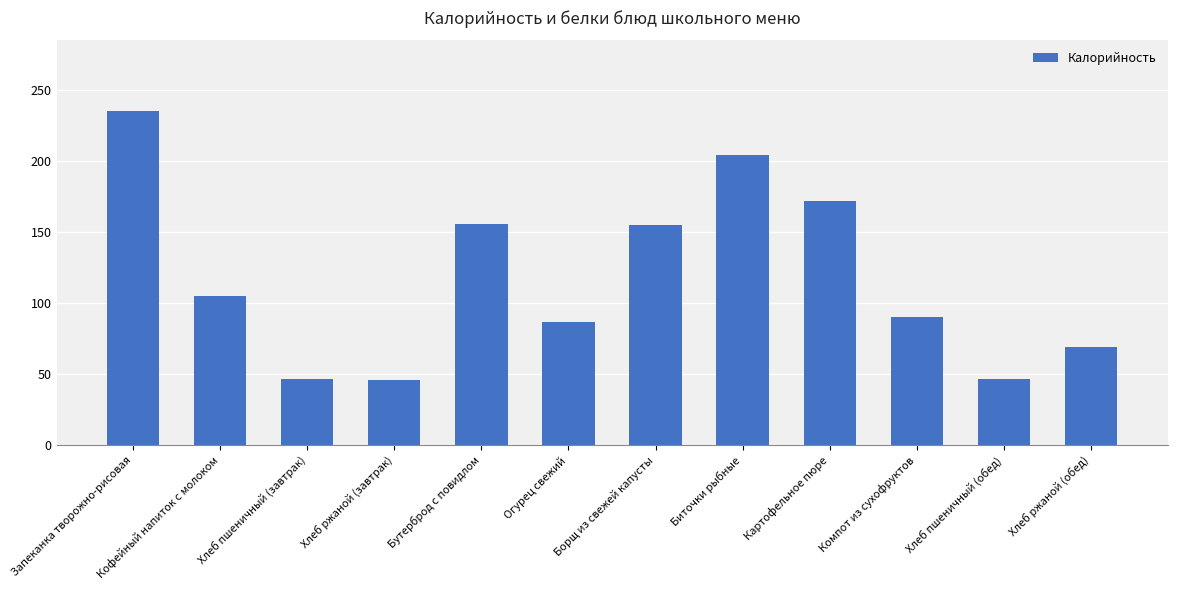

How many series are shown in this chart?

1